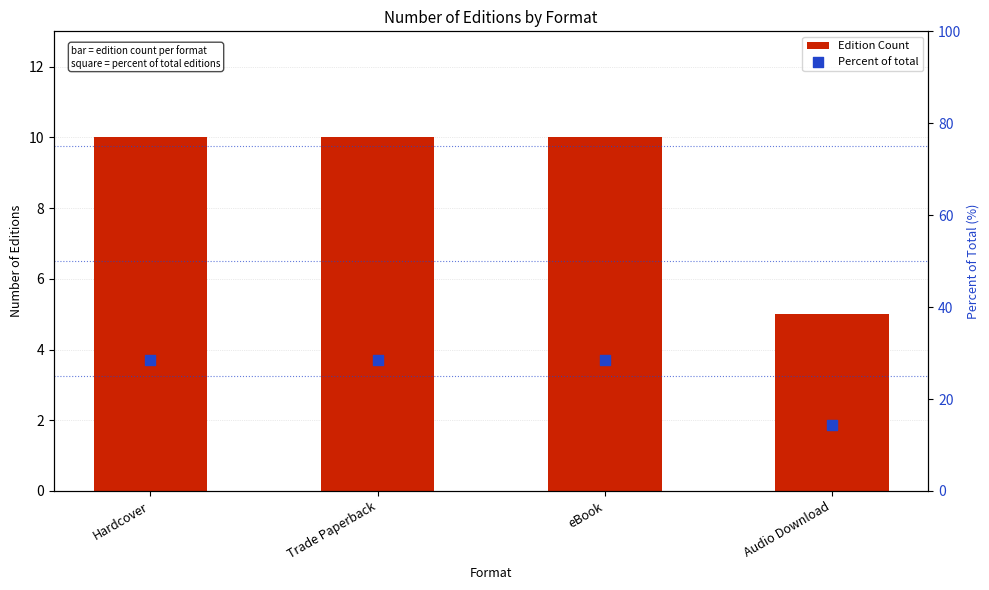

At which category is the sum across all series the highest?

Hardcover